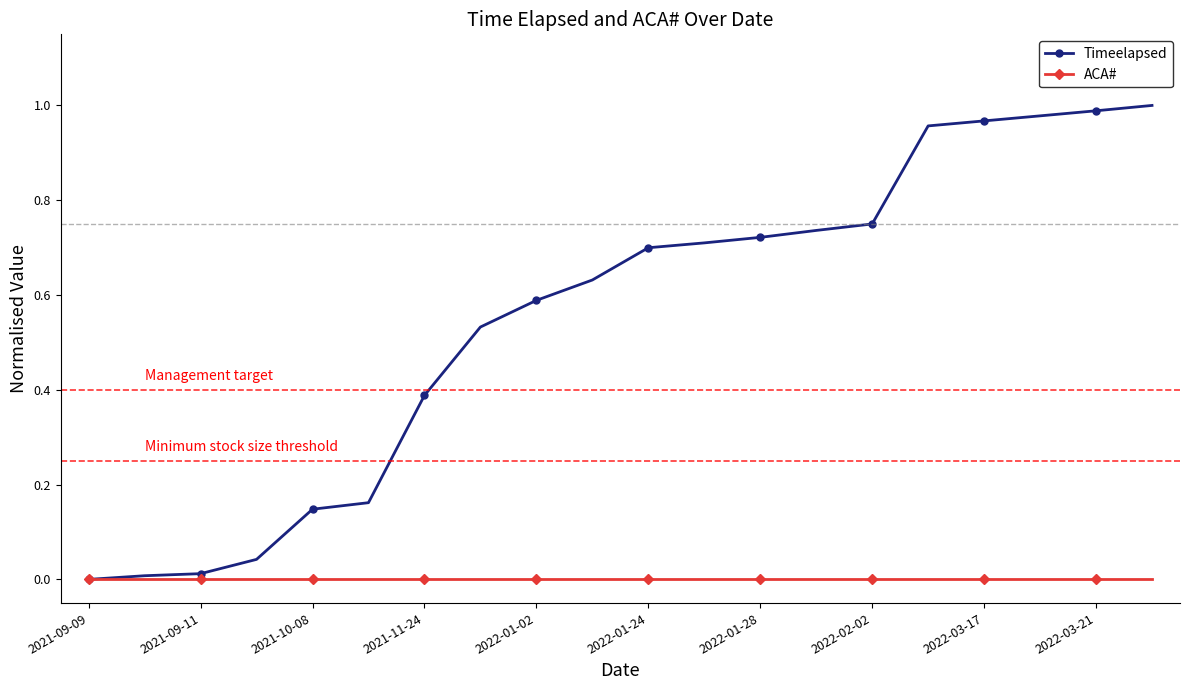

Rank the series by their maximum value, from highest to lowest.

Timeelapsed, ACA#